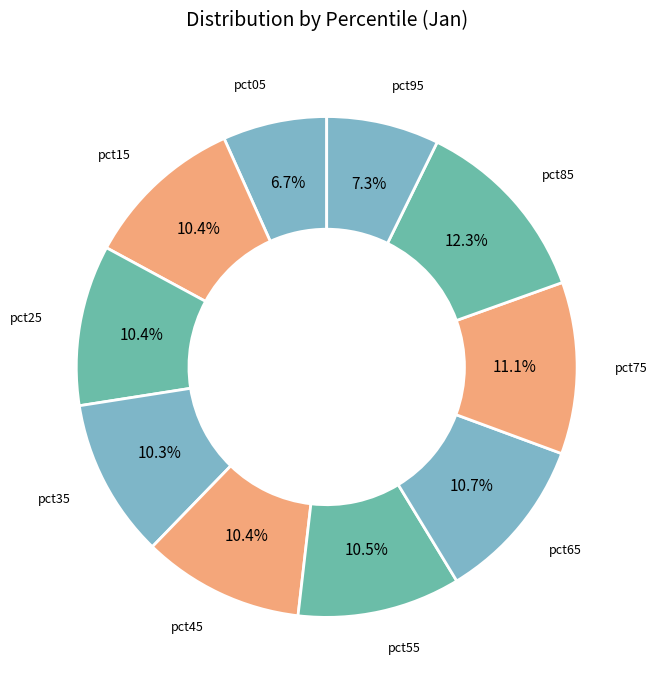

What is the smallest slice in the pie chart?

pct05